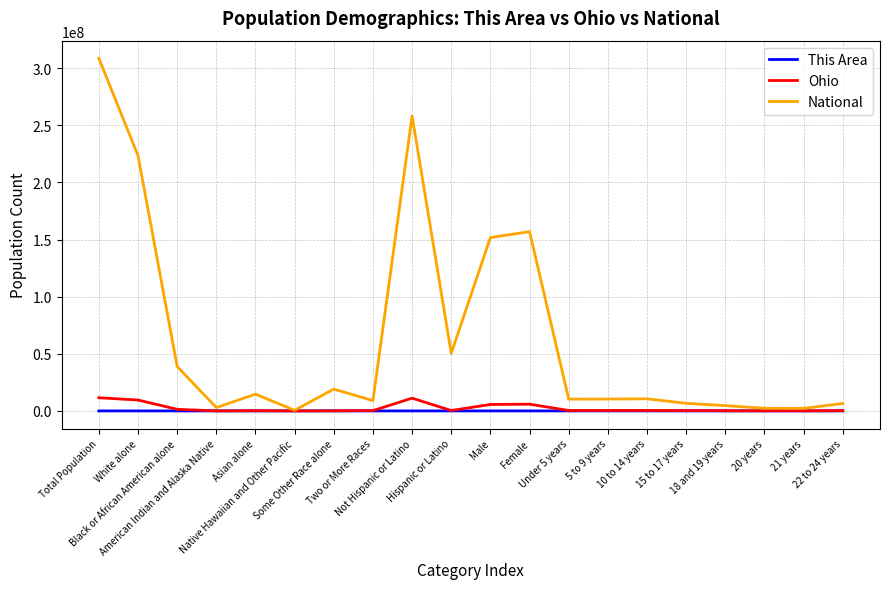

At which category does the chart reach its peak across all series?

Total Population